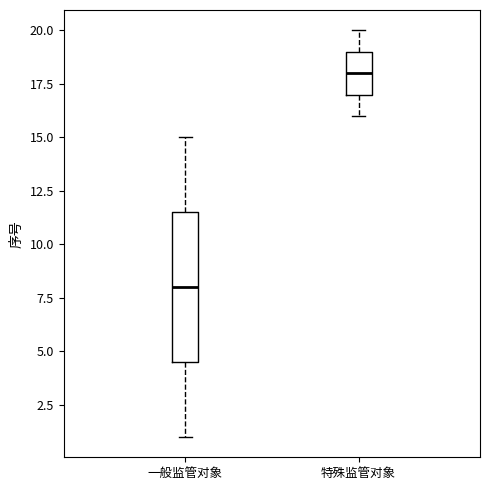

Reading left to right, read every box against the y-axis: the position of its median line, the range the box covers, and the ends of its whiskers. The values are not printed on the chart, so give them approximately, as read against the axis.

一般监管对象: median 8.0, box 4.5 to 11.5, whiskers 1.0 to 15.0
特殊监管对象: median 18.0, box 17.0 to 19.0, whiskers 16.0 to 20.0